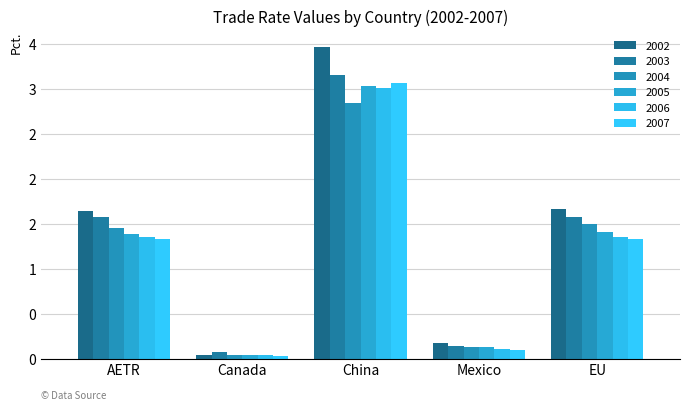

Are the bars grouped side by side (vs. stacked)?

Yes